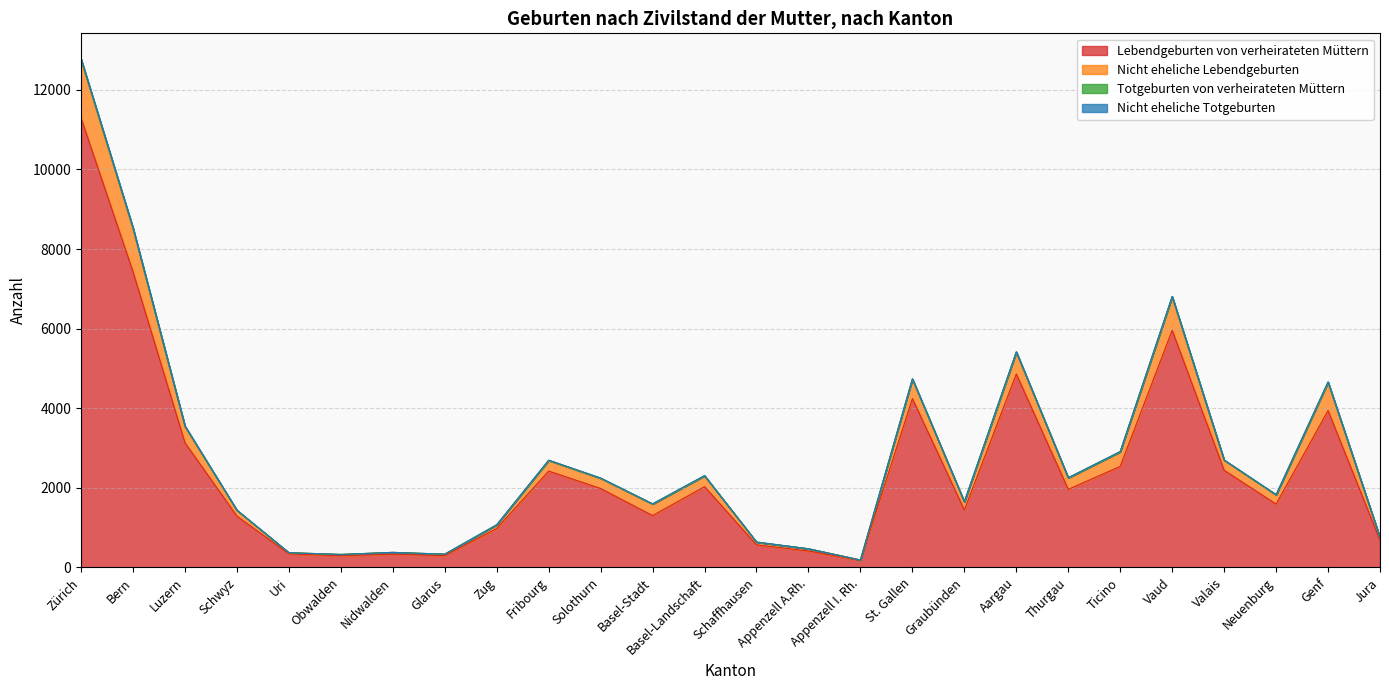

What is the highest value of the Lebendgeburten von verheirateten Müttern series?

11293